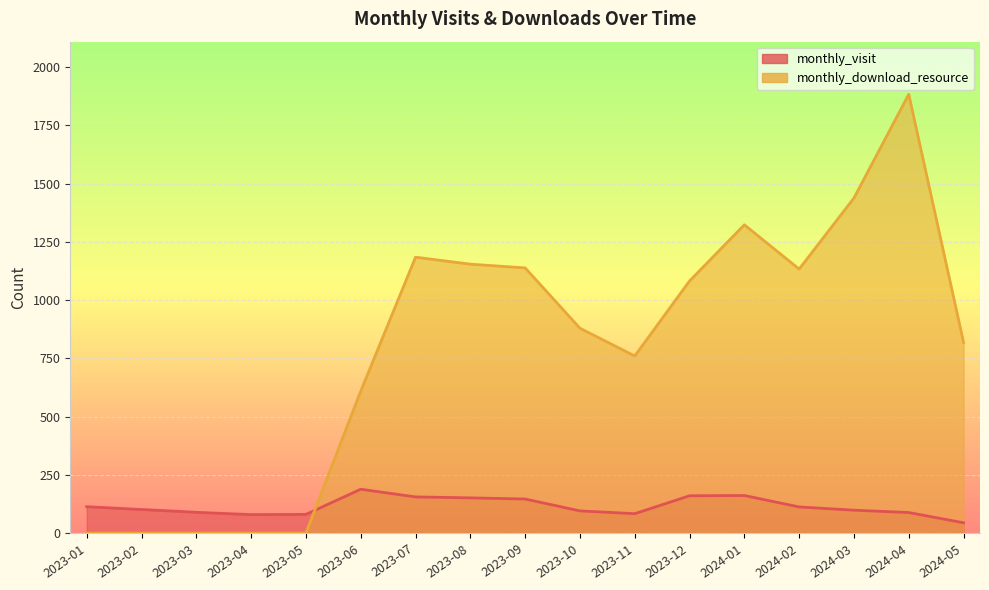

The monthly_visit series shows 269 at 2023-08. True or false?

False